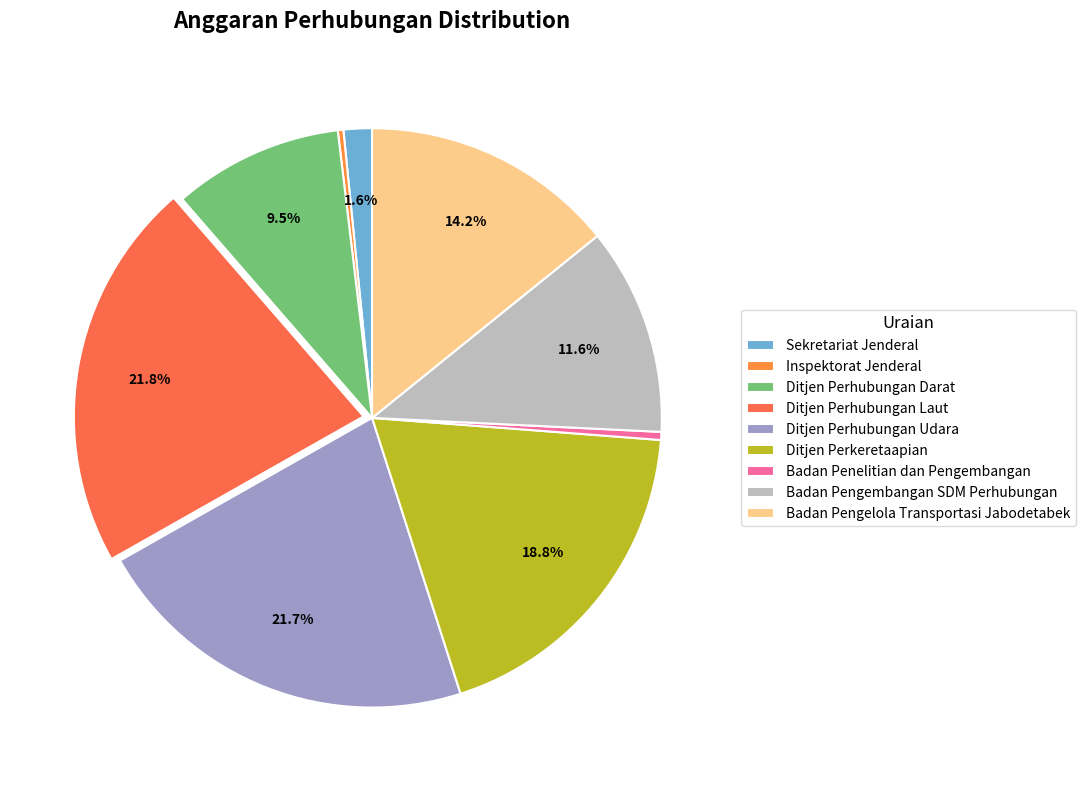

Does any single category account for the majority?

No